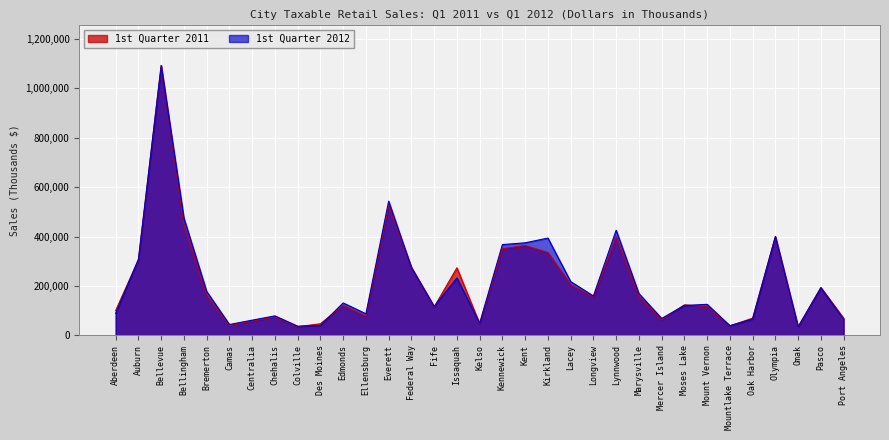

What is the sum of all 1st Quarter 2011 values?

6860597